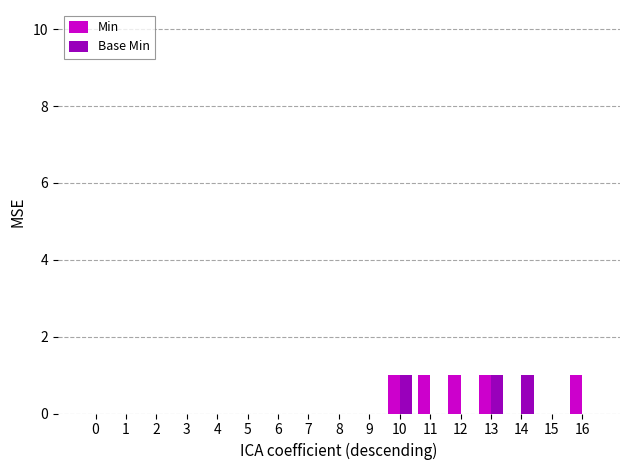

Is it true that Min equals 1 at 10?

True